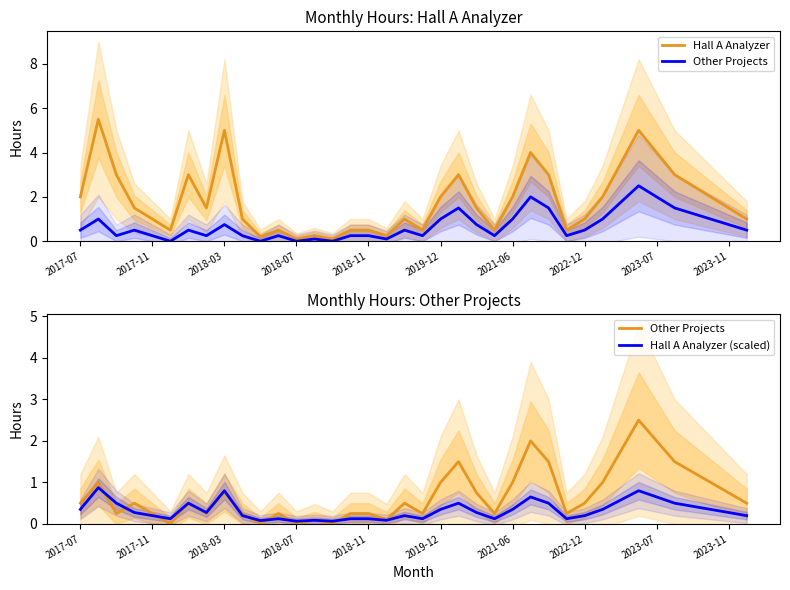

Reading left to right, what are all the values shown in this chart?

Hall A Analyzer: 2.0	5.5	3.0	1.5	1.0	0.5	3.0	1.5	5.0	1.0	0.2	0.5	0.1	0.2	0.1	0.5	0.5	0.2	1.0	0.5	2.0	3.0	1.5	0.5	2.0	4.0	3.0	0.5	1.0	2.0	3.5	5.0	4.0	3.0	2.5	2.0	1.5	1.0
Other Projects: 0.5	1.0	0.2	0.5	0.2	0.0	0.5	0.2	0.8	0.2	0.0	0.2	0.0	0.1	0.0	0.2	0.2	0.1	0.5	0.2	1.0	1.5	0.8	0.2	1.0	2.0	1.5	0.2	0.5	1.0	1.8	2.5	2.0	1.5	1.2	1.0	0.8	0.5
Hall A Analyzer (scaled): 0.3	0.9	0.5	0.3	0.2	0.1	0.5	0.3	0.8	0.2	0.1	0.1	0.1	0.1	0.1	0.1	0.1	0.1	0.2	0.1	0.3	0.5	0.3	0.1	0.3	0.7	0.5	0.1	0.2	0.3	0.6	0.8	0.7	0.5	0.4	0.3	0.3	0.2